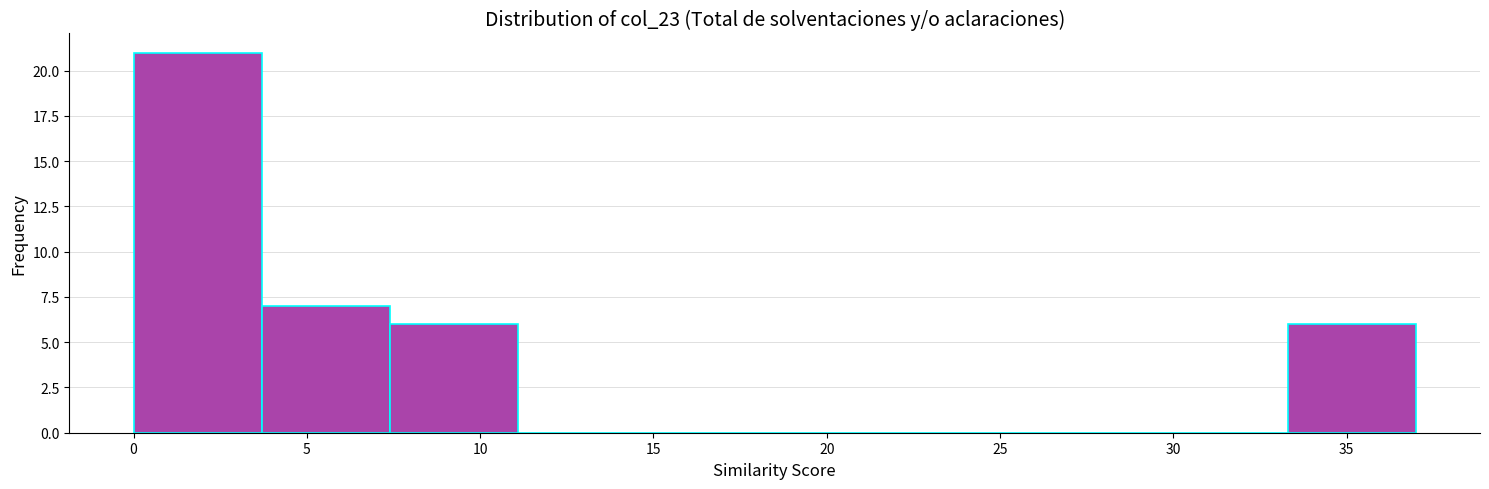

Reading left to right, transcribe this chart: for each bar, give the range it covers on the x-axis and its height. Neither the bar edges nor the heights are printed on the chart, so give them approximately, as read against the axes.

0.0 to 3.7: 21
3.7 to 7.4: 7
7.4 to 11.1: 6
11.1 to 14.8: 0
14.8 to 18.5: 0
18.5 to 22.2: 0
22.2 to 25.9: 0
25.9 to 29.6: 0
29.6 to 33.3: 0
33.3 to 37.0: 6